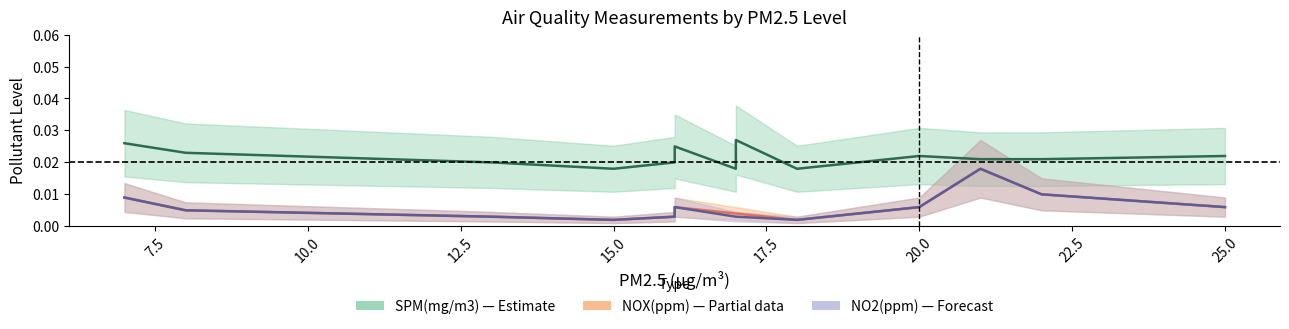

True or false: SPM(mg/m3) and NOX(ppm) cross at least once.

False